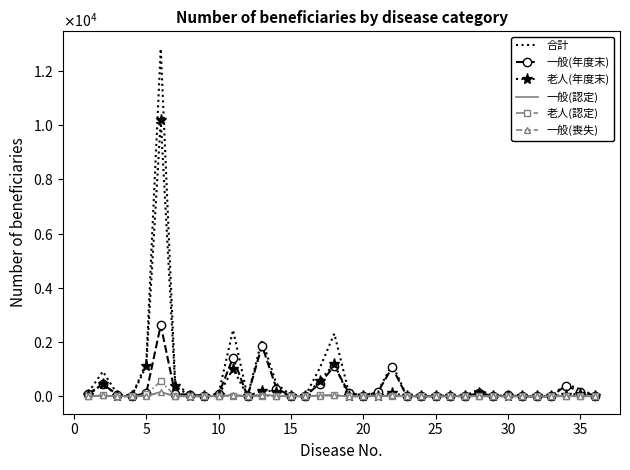

What is the value of the 一般(認定) point at the 18th from the left?

35